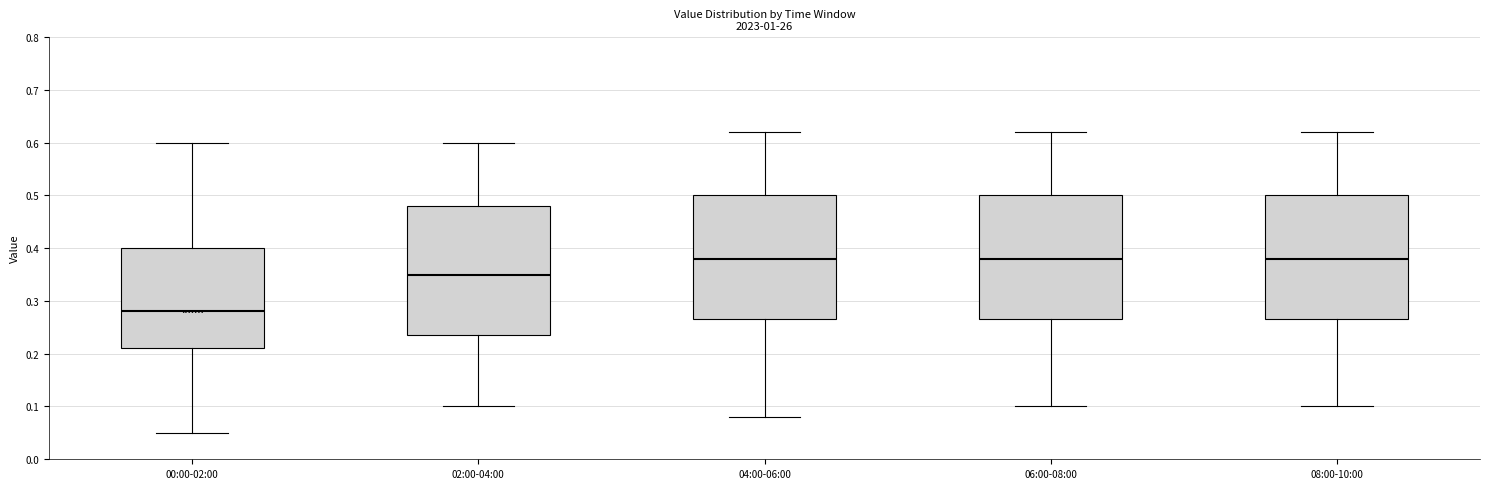

Reading left to right, transcribe this box plot: for each box, give where its median line is, the range the box spans, and where its two whiskers end, as read against the y-axis. The values are not printed on the chart, so give them approximately, as read against the axis.

00:00-02:00: median 0.28, box 0.21 to 0.40, whiskers 0.05 to 0.60
02:00-04:00: median 0.35, box 0.24 to 0.48, whiskers 0.10 to 0.60
04:00-06:00: median 0.38, box 0.27 to 0.50, whiskers 0.08 to 0.62
06:00-08:00: median 0.38, box 0.27 to 0.50, whiskers 0.10 to 0.62
08:00-10:00: median 0.38, box 0.27 to 0.50, whiskers 0.10 to 0.62